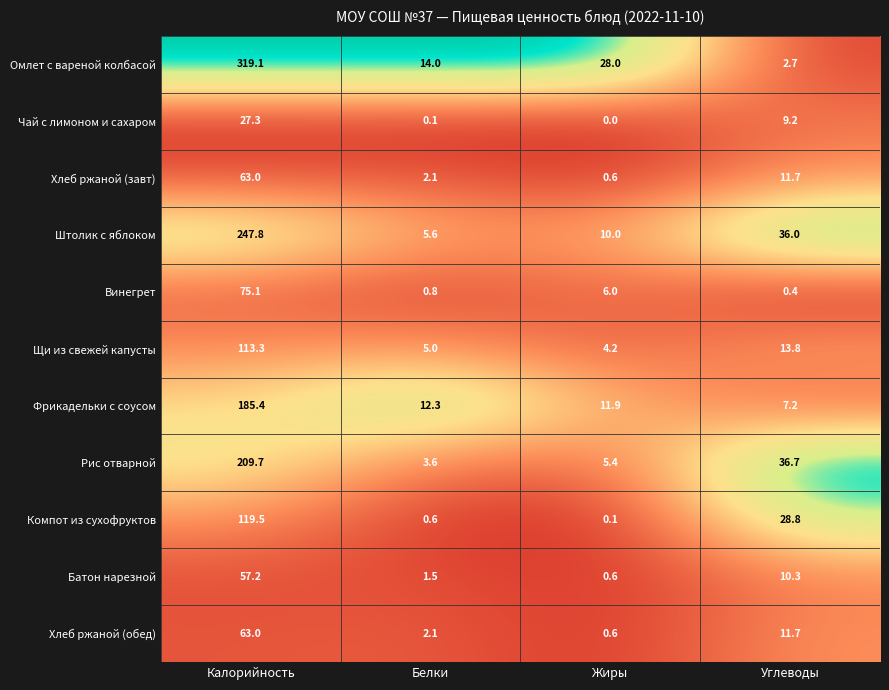

What is the total value across all series at Жиры?

67.4